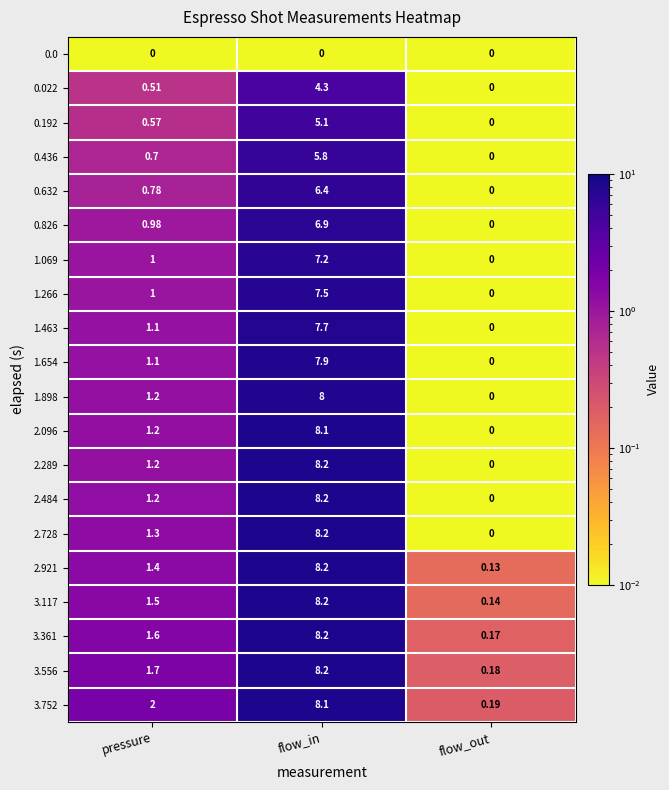

Which category has the lowest value in the 0.022 series?

flow_out